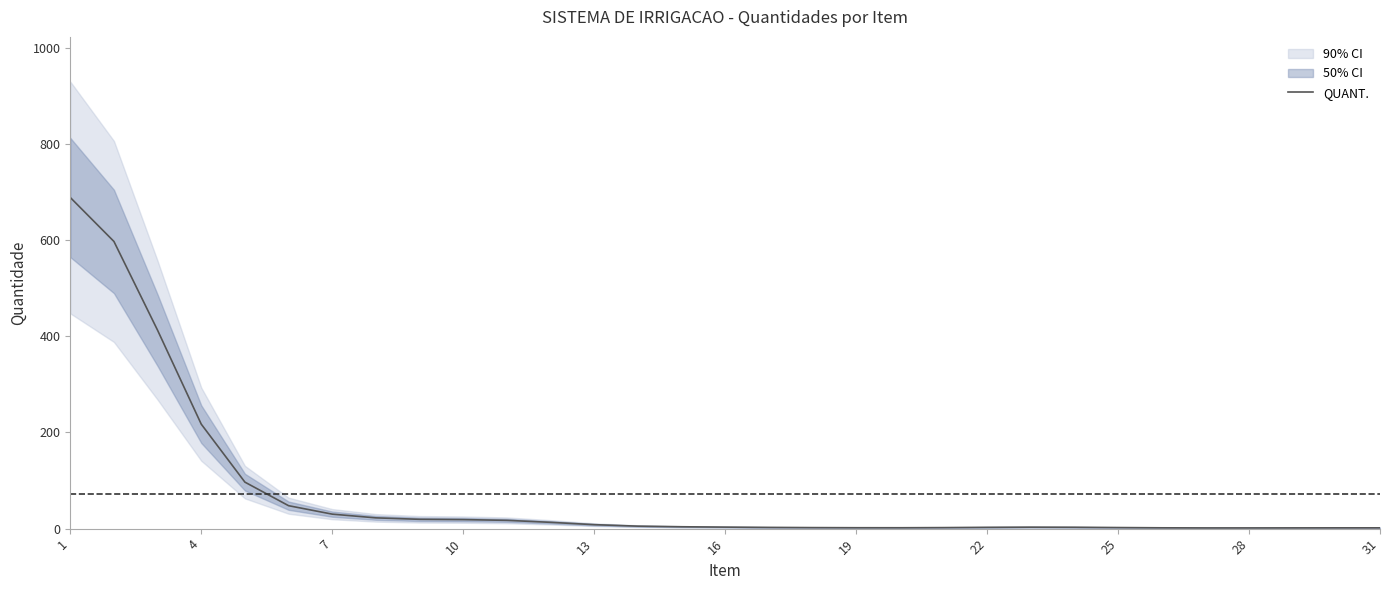

How many interior local valleys (lower than both neighbors) does the data have?

2